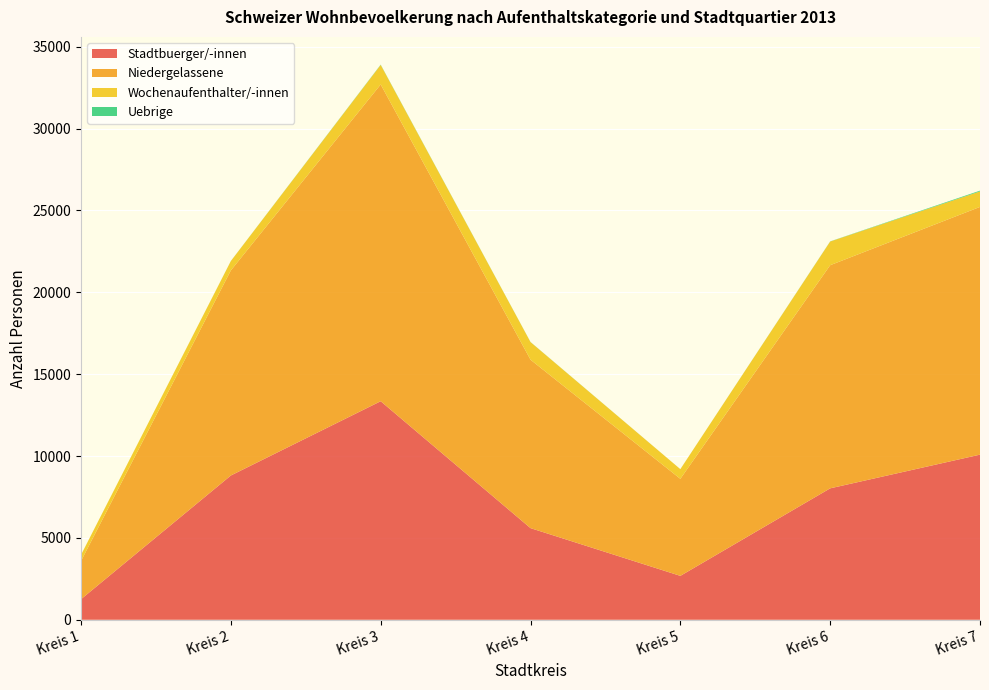

Reading right to left, extract all data points from this chart.

Stadtbuerger/-innen: 10086	8028	2682	5598	13349	8813	1256
Niedergelassene: 15132	13629	5927	10287	19348	12526	2334
Wochenaufenthalter/-innen: 947	1446	590	1076	1194	572	373
Uebrige: 46	9	1	6	16	3	1